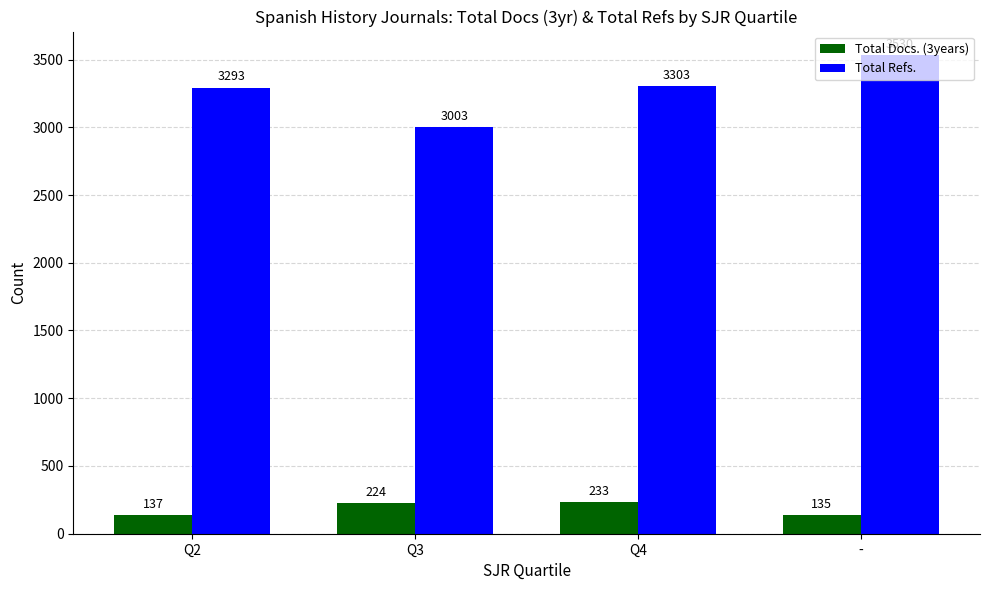

Is it true that Total Refs. equals 3293 at Q2?

True